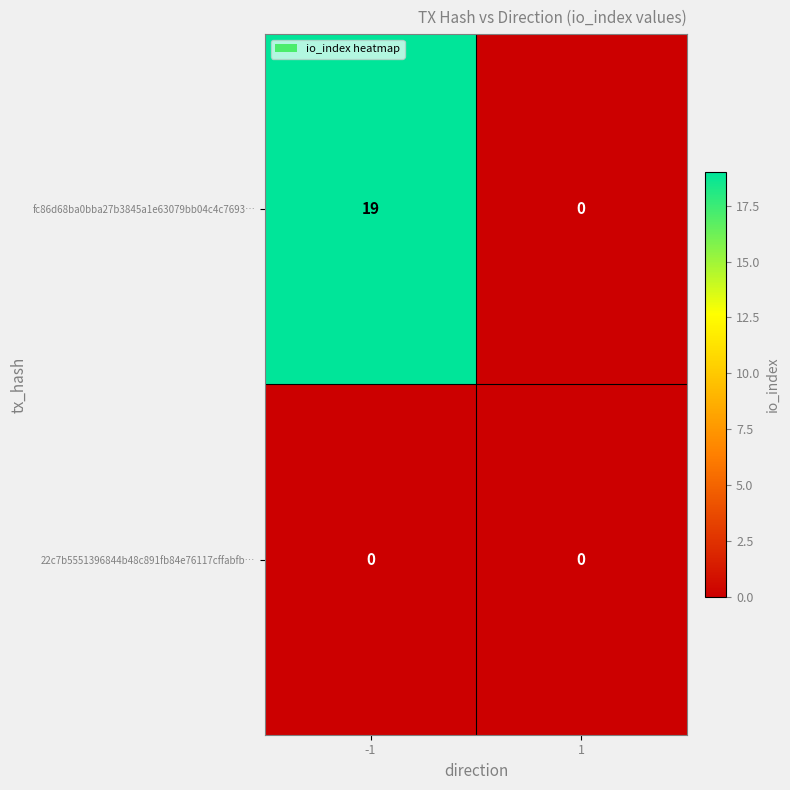

What is the average value of the fc86d68ba0bba27b3845a1e63079bb04c4c7693… series?

10